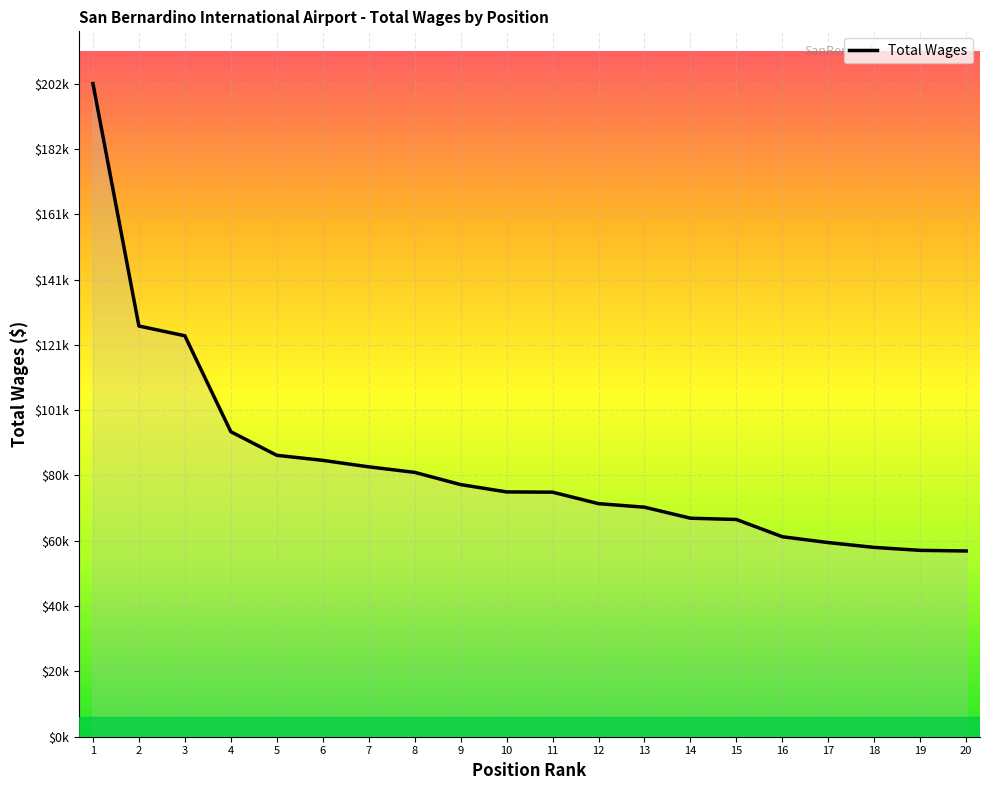

Does the chart have visible grid lines?

Yes